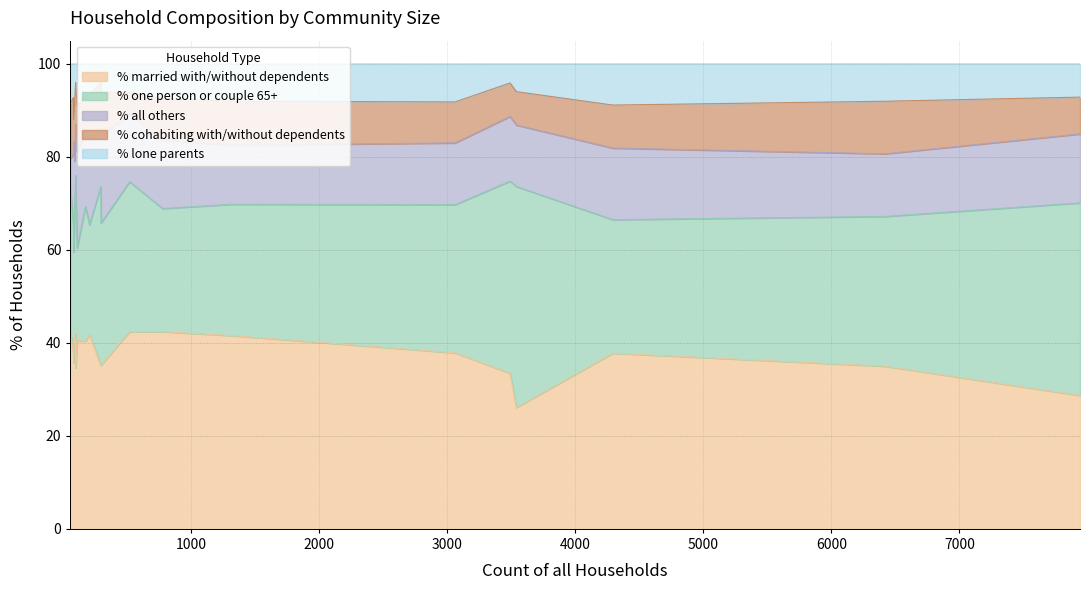

What is the lowest value of the % married with/without dependents series?

26.1